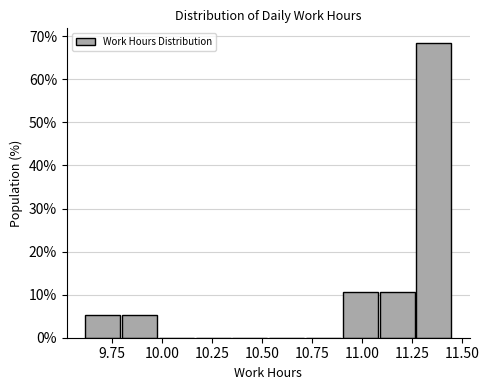

Read against the x-axis, roughly where is the centre of the tallest bar?

11.35